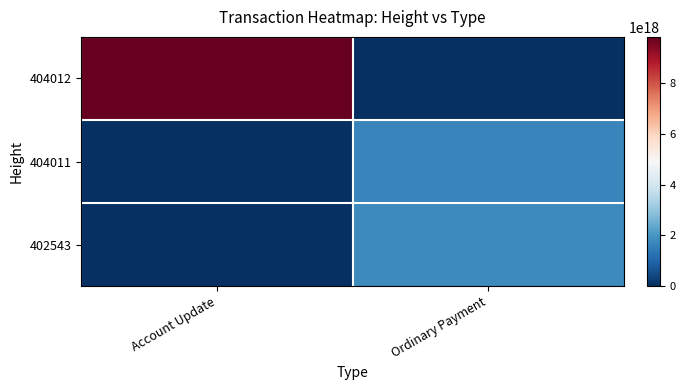

List the series in order of their peak value, lowest first.

404011, 402543, 404012